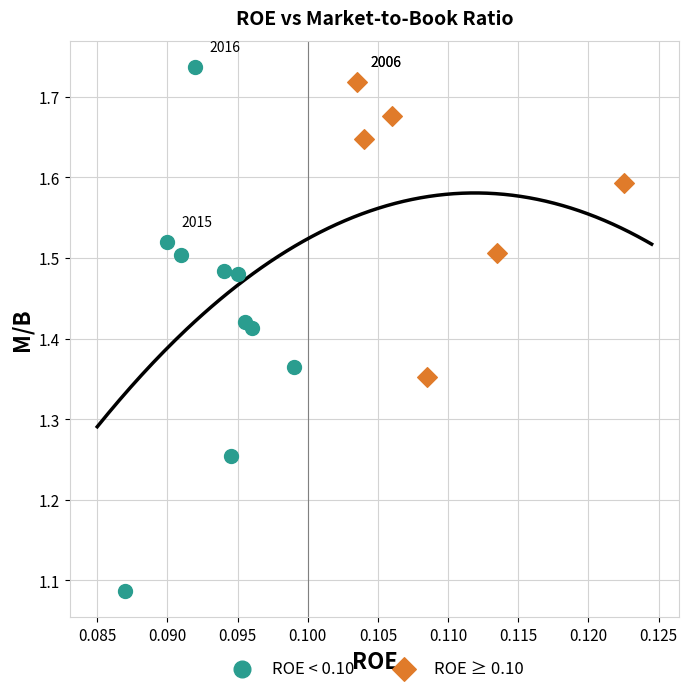

Which series contains the lowest Y value?

ROE < 0.10